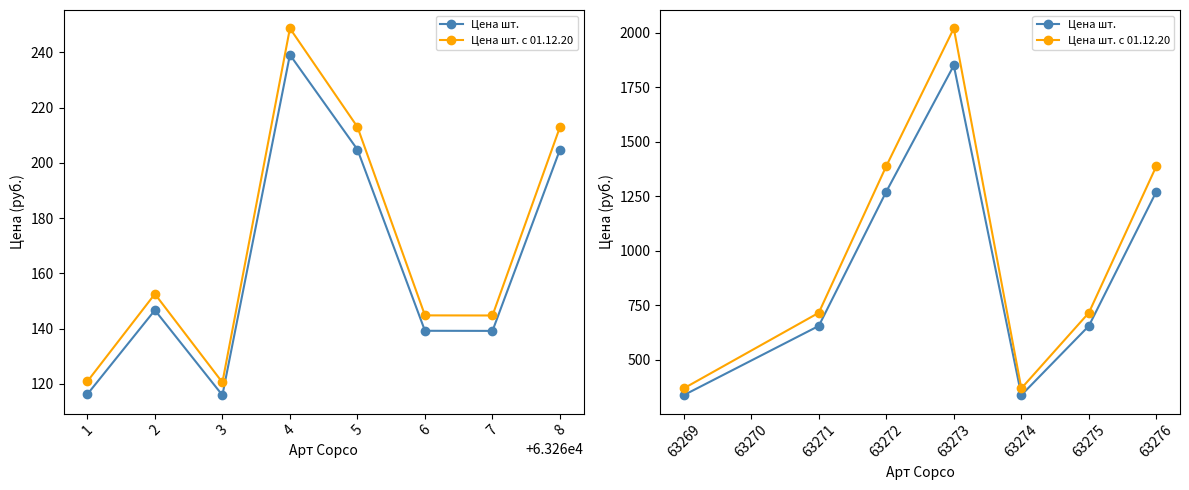

What is the lowest value of the Цена шт. с 01.12.20 series?

369.0